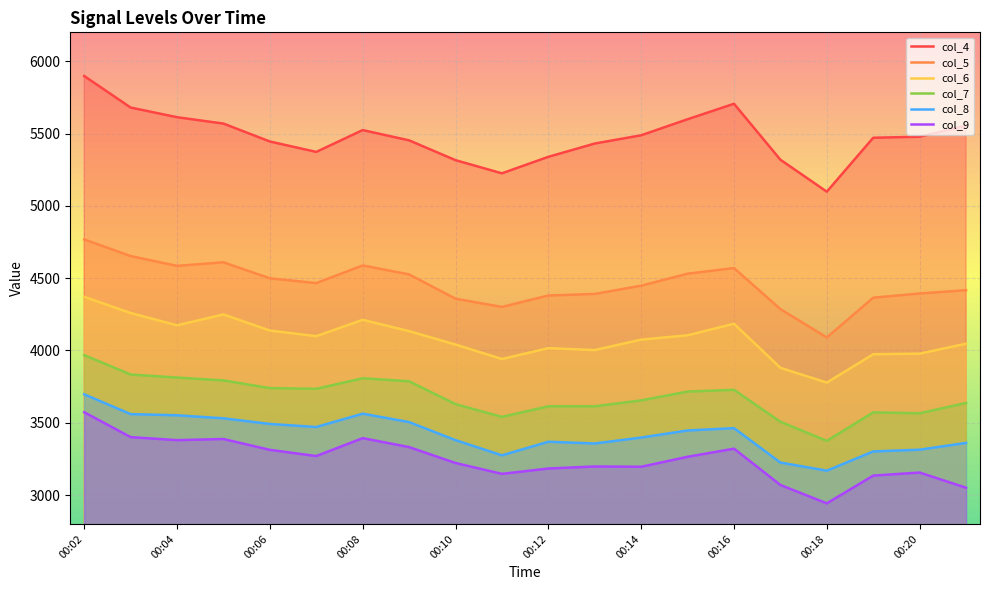

How many values in the col_9 series are below 3265?

10